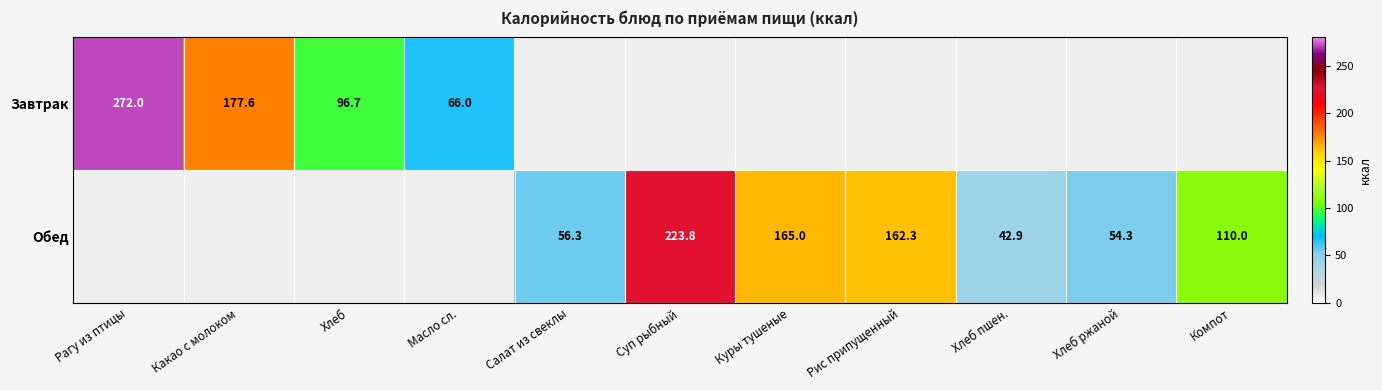

Is the value of Завтрак at Какао с молоком greater than the value of Обед at Компот?

Yes